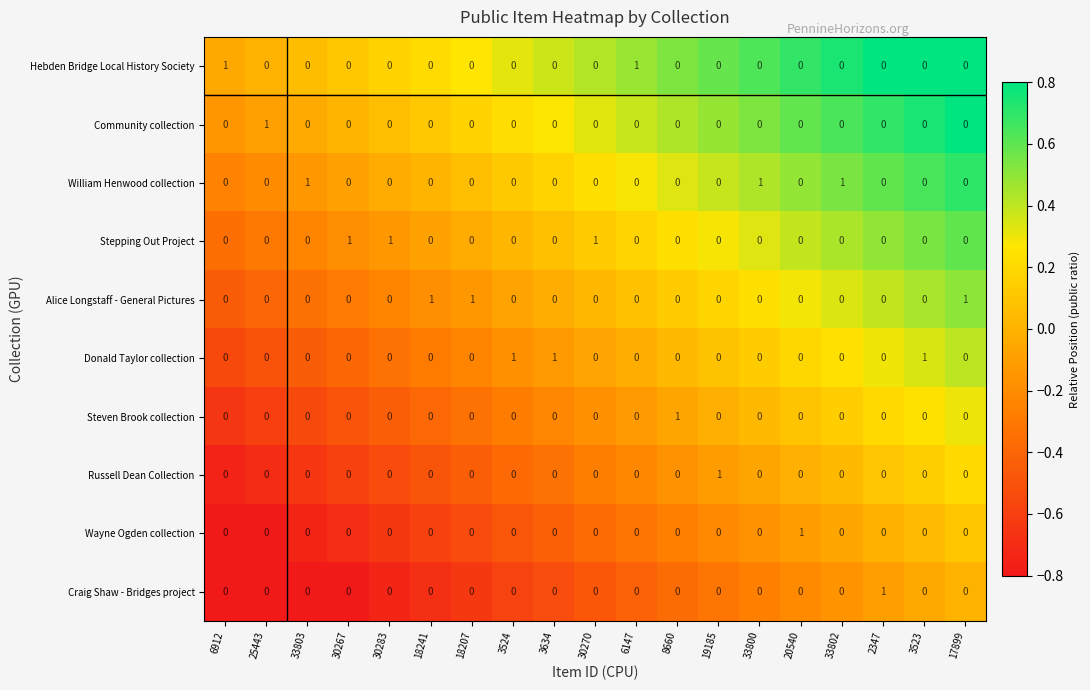

How many data points in Hebden Bridge Local History Society are above 0?

2